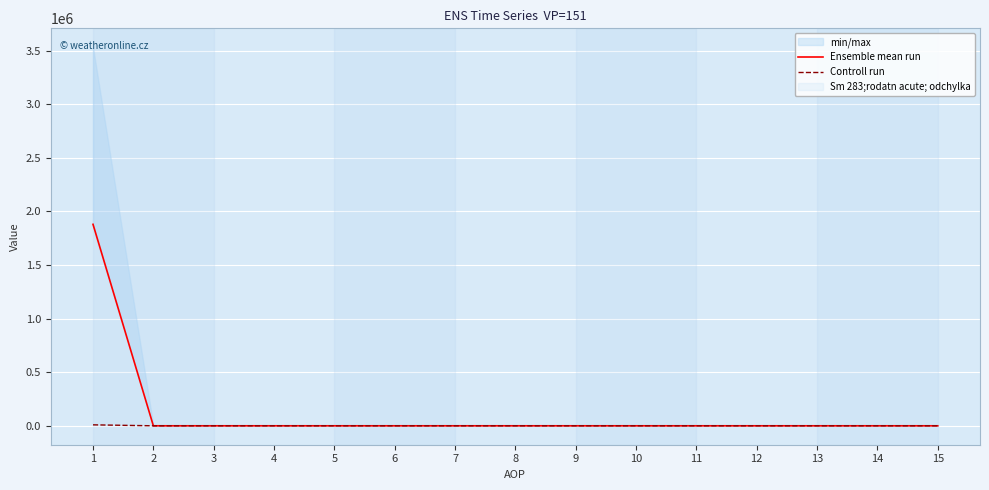

The value of Ensemble mean run at 4 is 0.0. True or false?

True